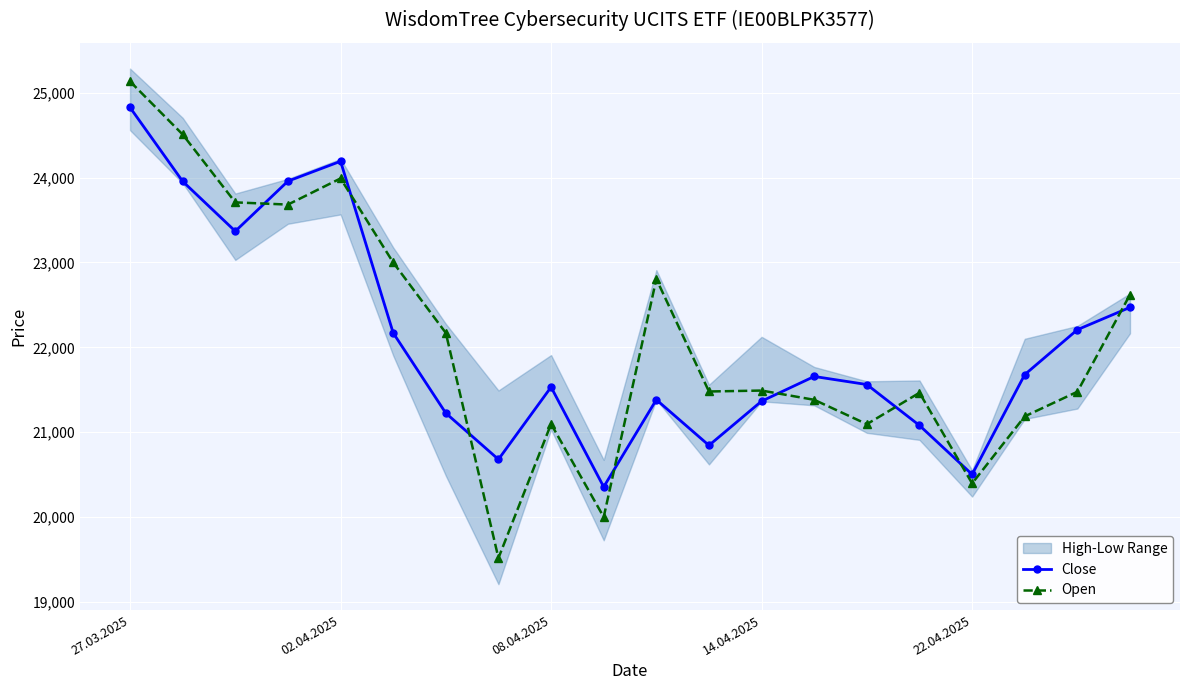

After their last crossing, which series has the higher values: Close or Open?

Open